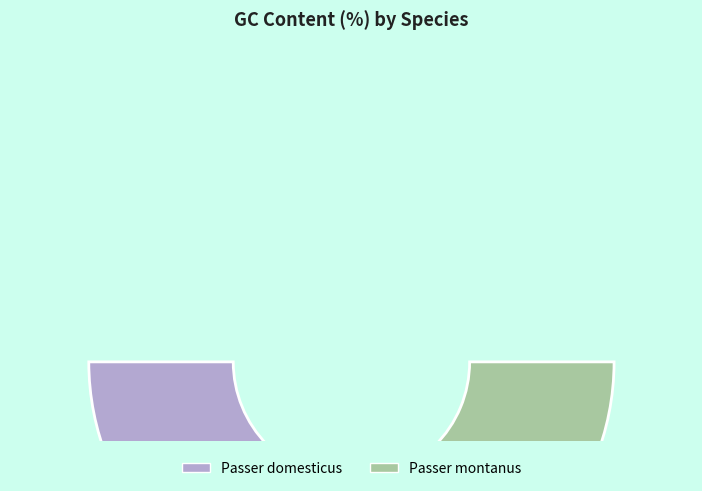

What percentage is the Passer montanus slice, to the nearest percent?

50%